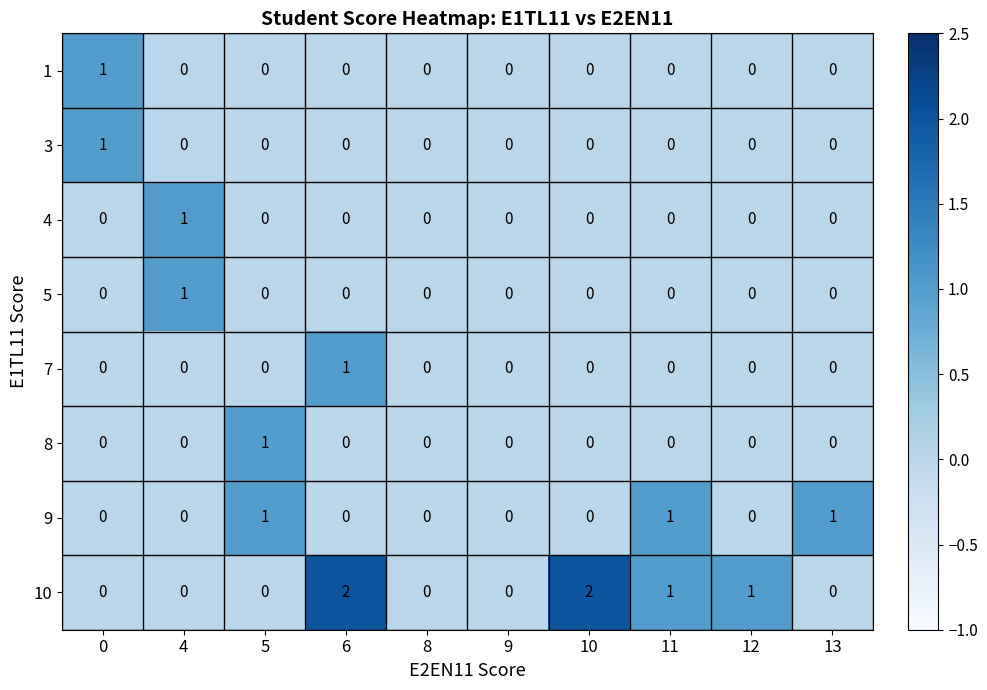

Which series has the largest total across all categories?

10